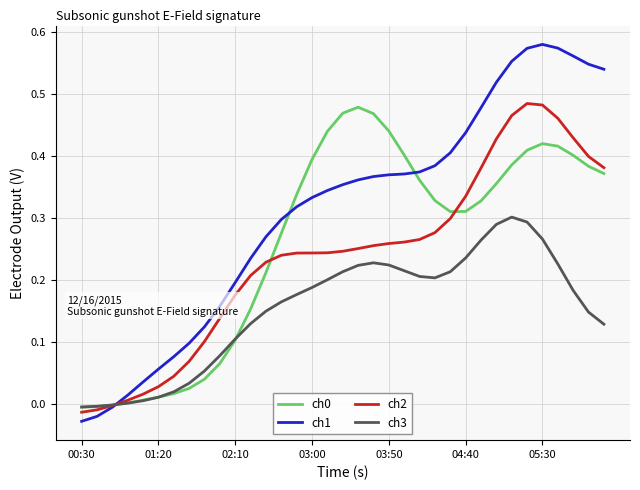

How many lines are shown in the chart?

4